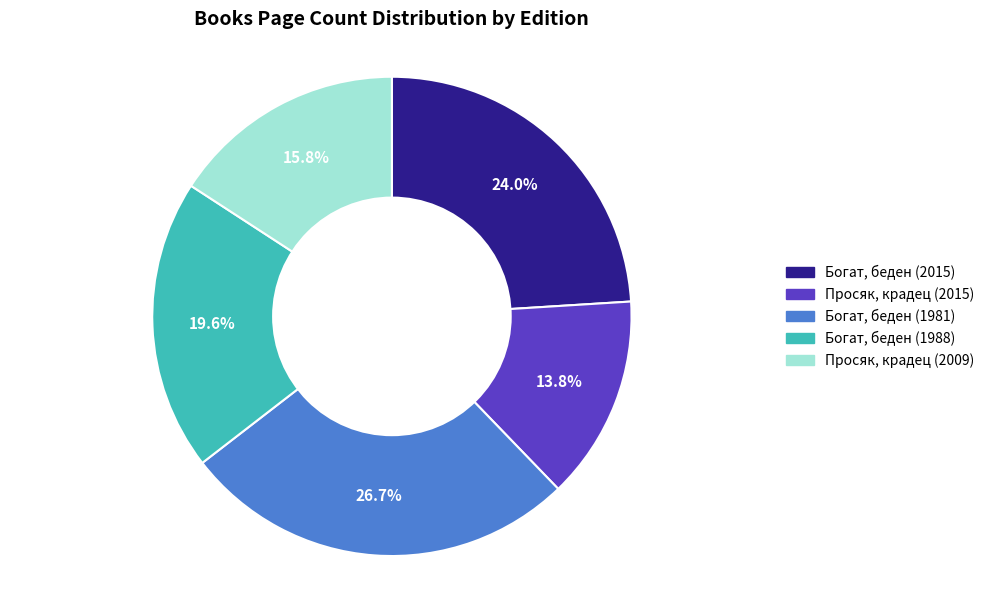

What is the smallest slice in the pie chart?

Просяк, крадец (2015)